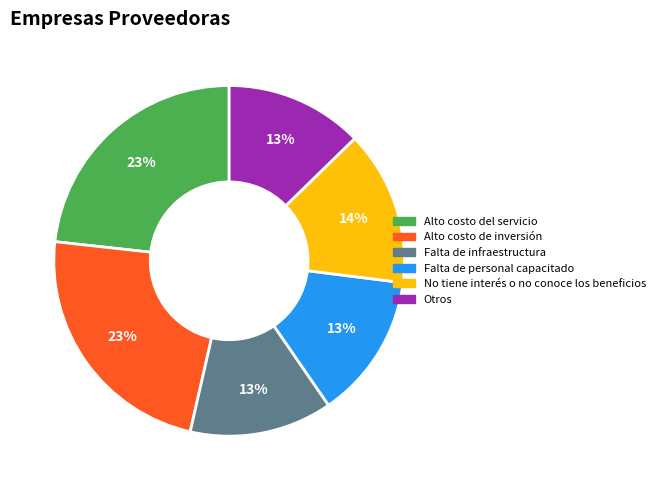

How many segments does this pie chart have?

6